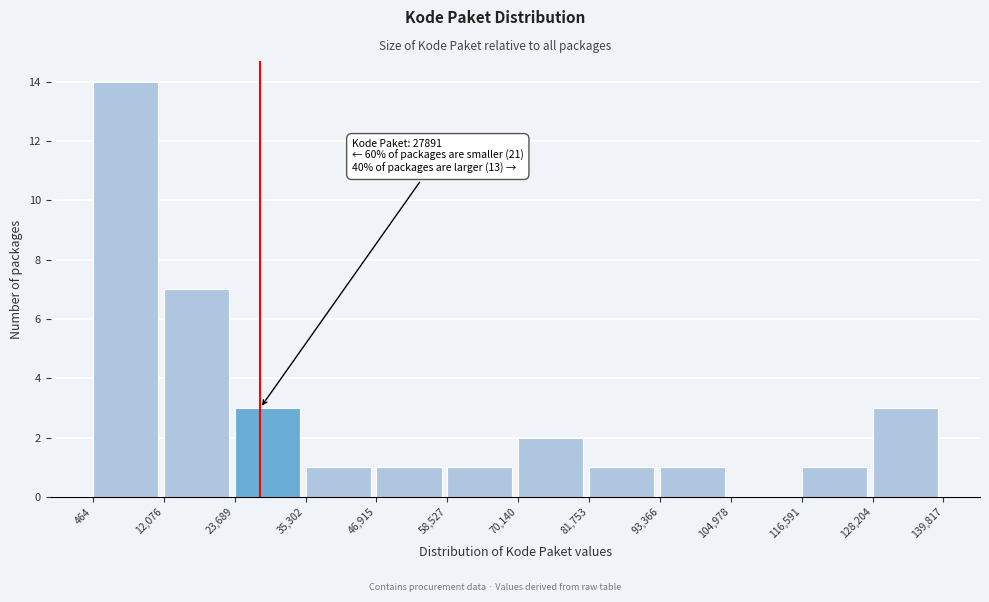

Over which range of the x-axis is the bar tallest?

464 to 12,076